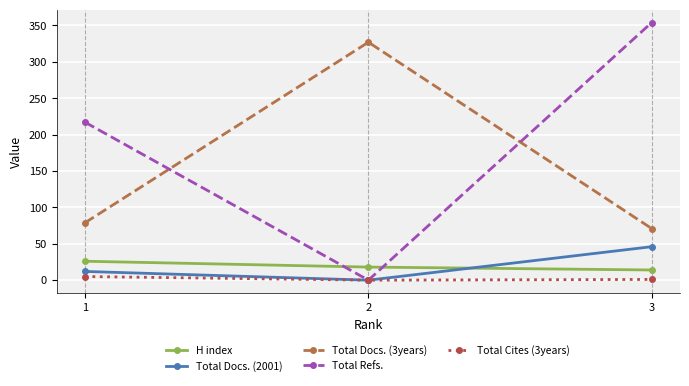

Is it true that Total Docs. (3years) equals 28 at 3?

False